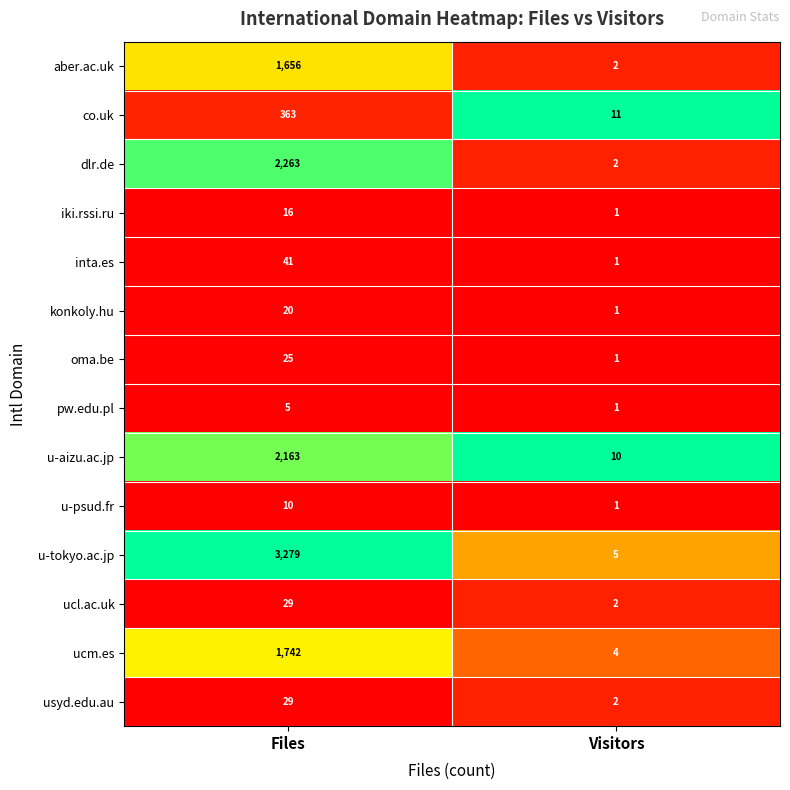

What is the approximate value of aber.ac.uk at Files?

1656